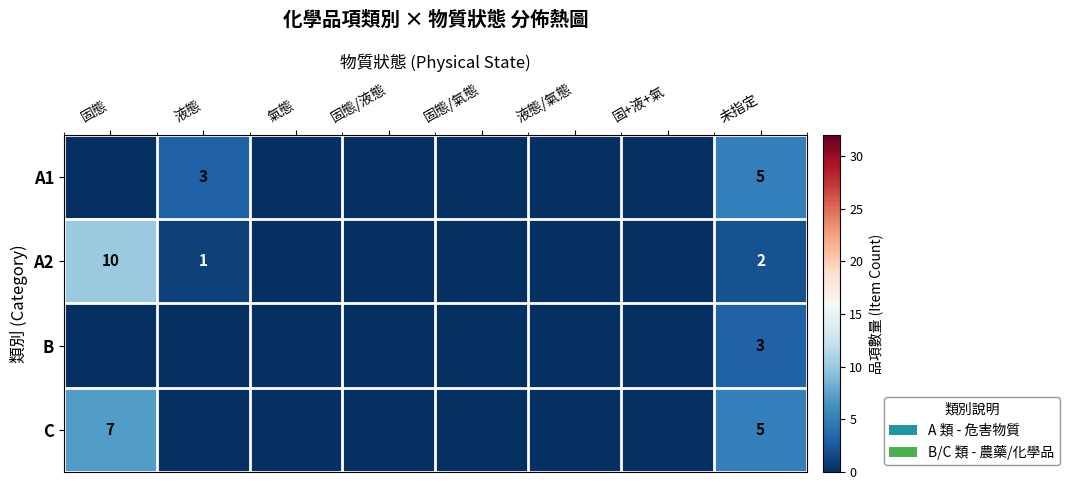

What is the total value across all series at 未指定?

15